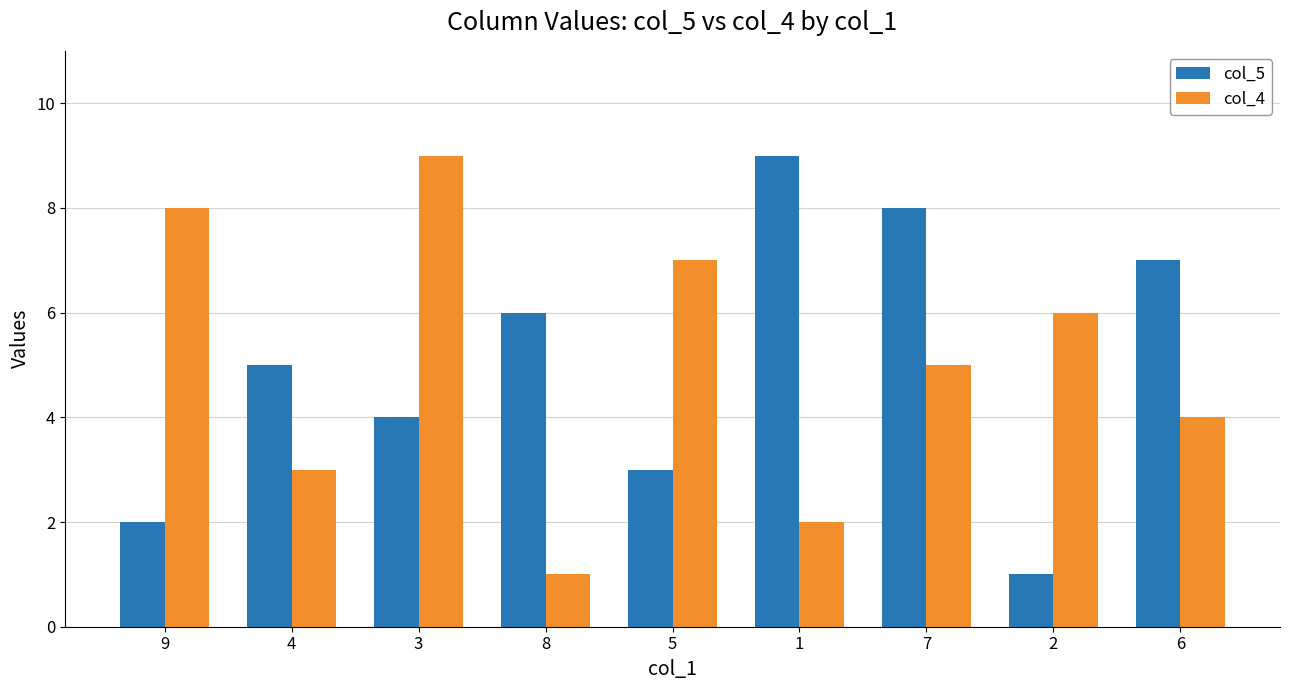

What is the maximum value for col_5?

9